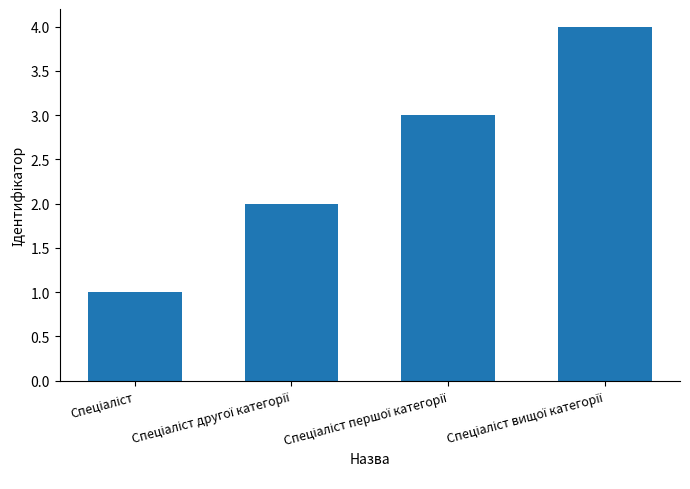

Does the chart contain any negative values?

No